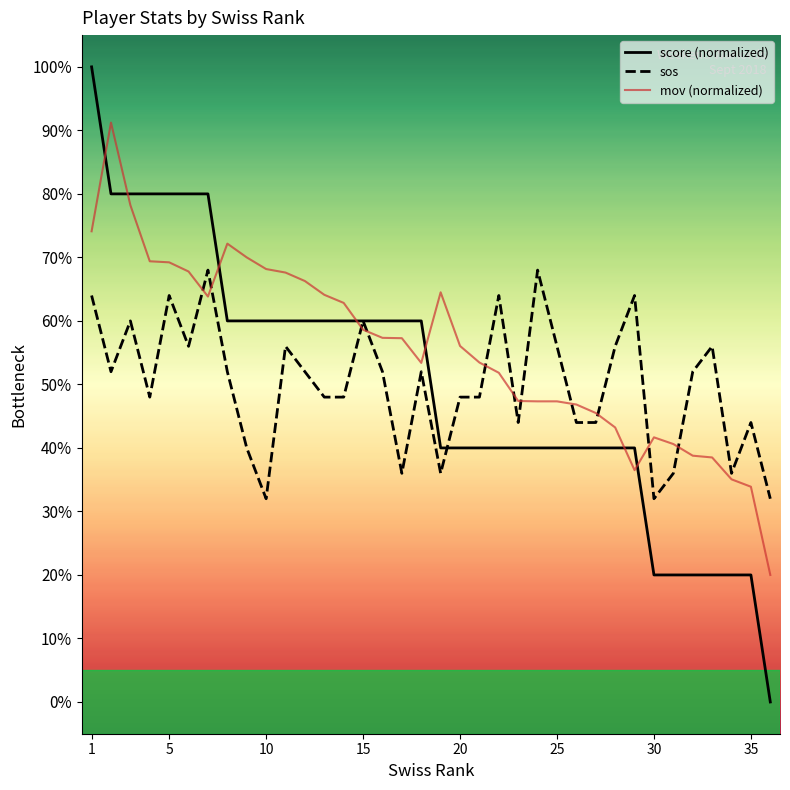

Is this an area chart (filled region under the line)?

No